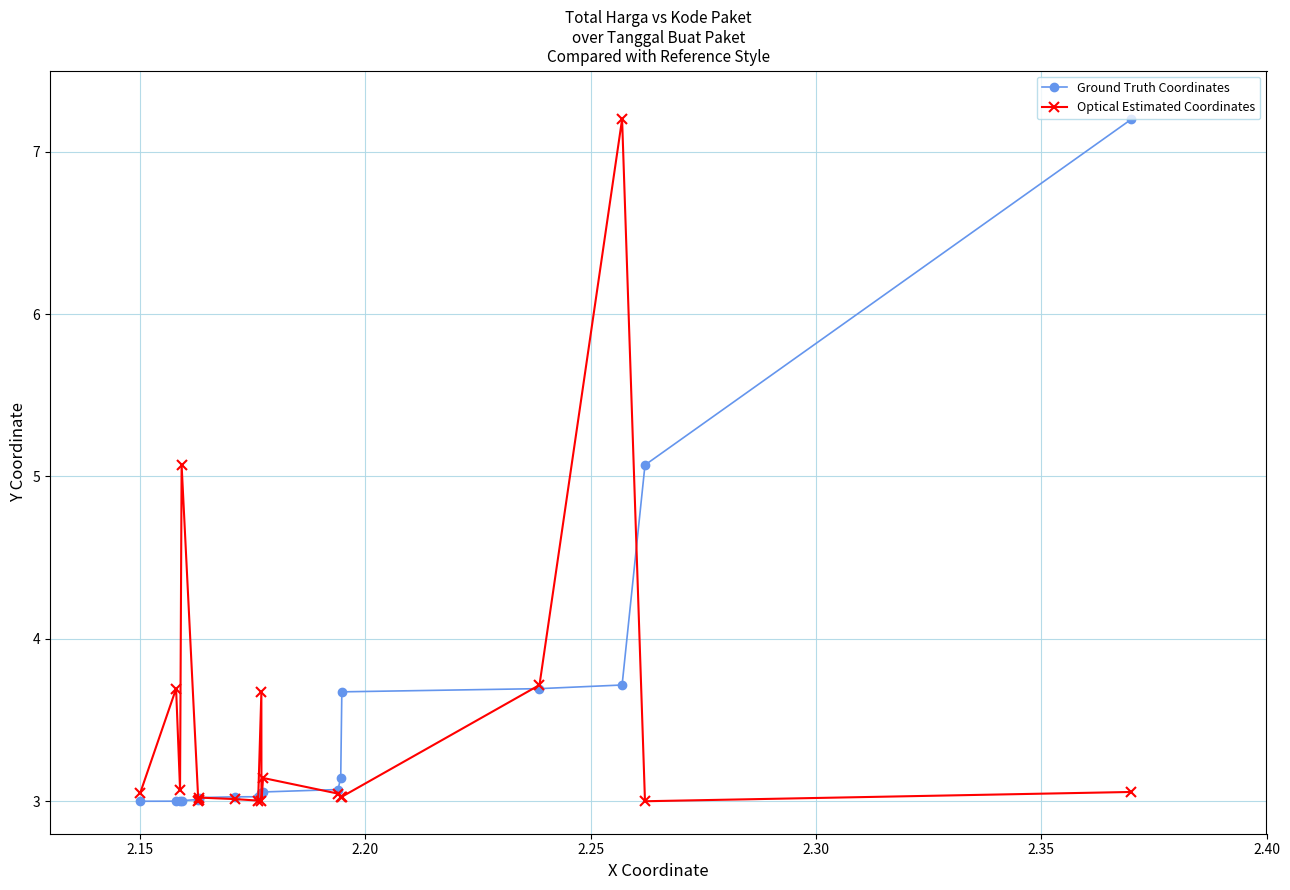

What is the greatest value displayed?

7.2